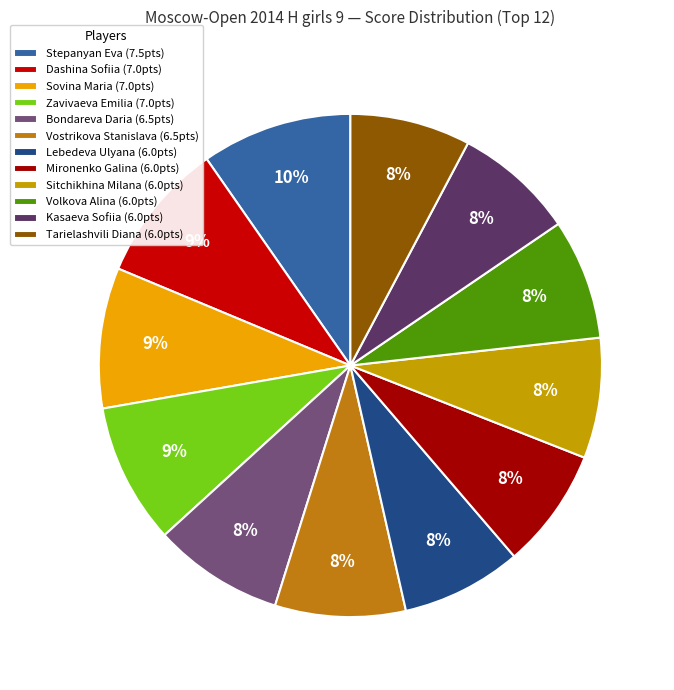

The Tarielashvili Diana slice represents 8% of the pie. True or false?

True